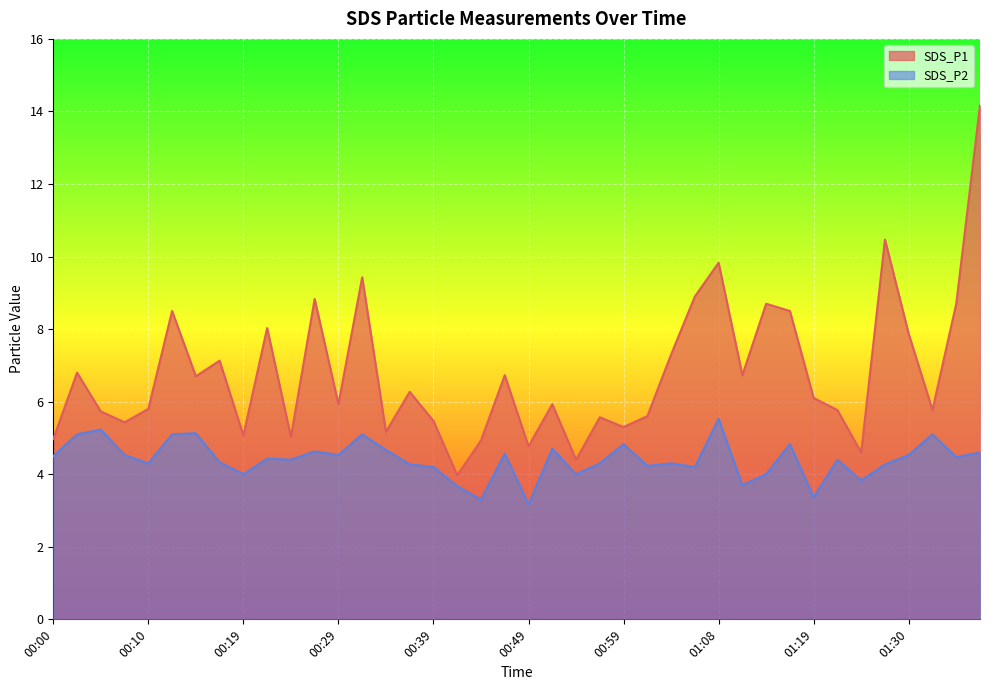

What is the smallest value displayed?

3.2